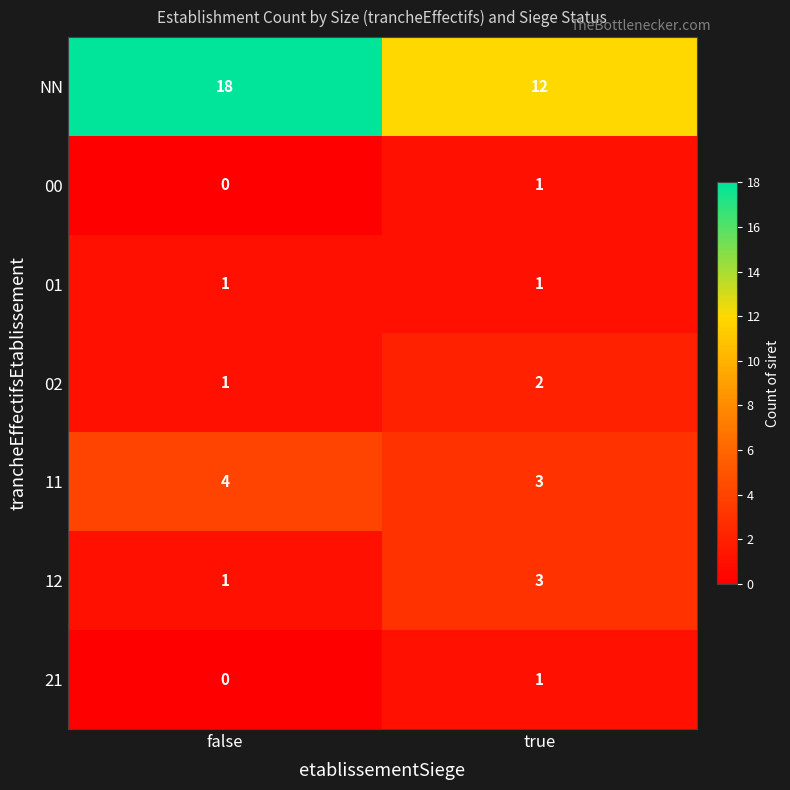

The value of 02 at false is 0. True or false?

False